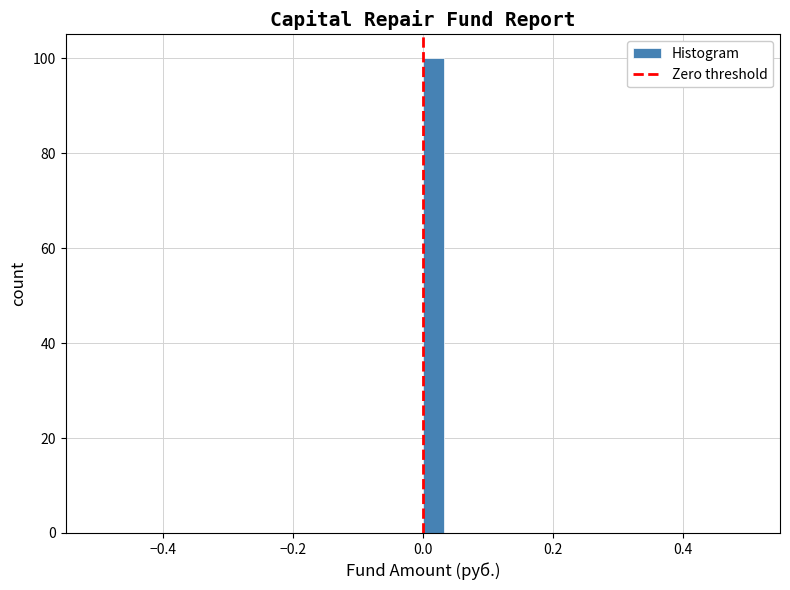

Read against the x-axis, roughly where is the centre of the tallest bar?

0.02